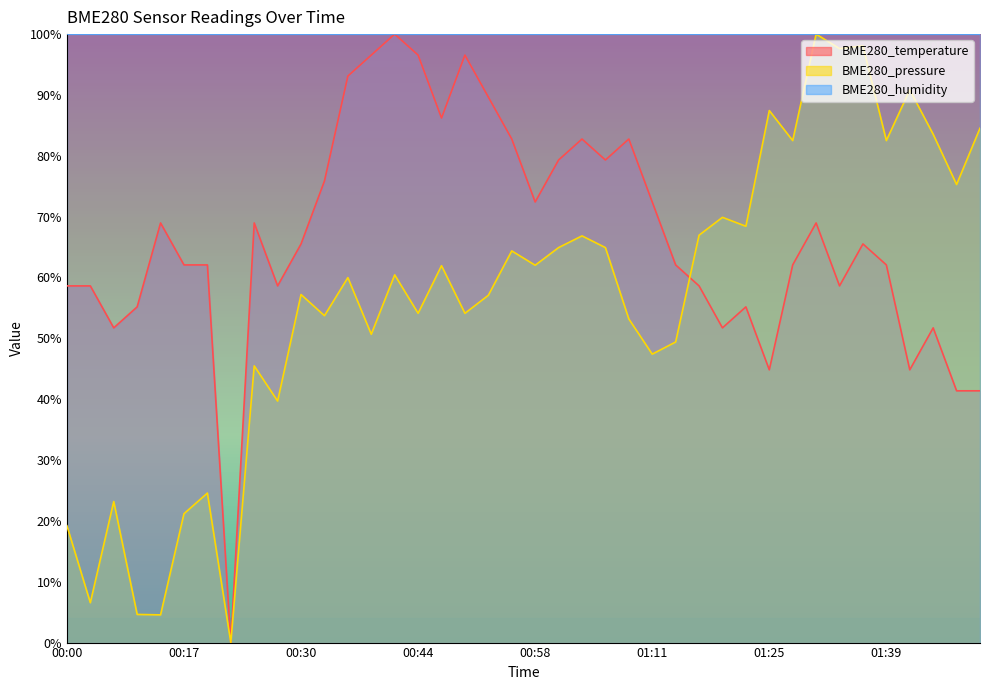

How many data points in BME280_pressure are less than 60?

20